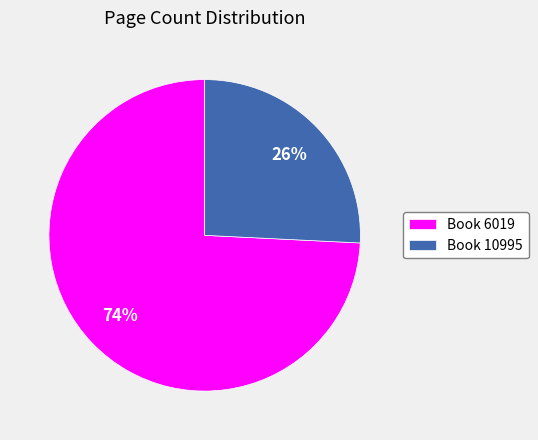

Do Book 6019 and Book 10995 together represent more than half of the pie?

Yes